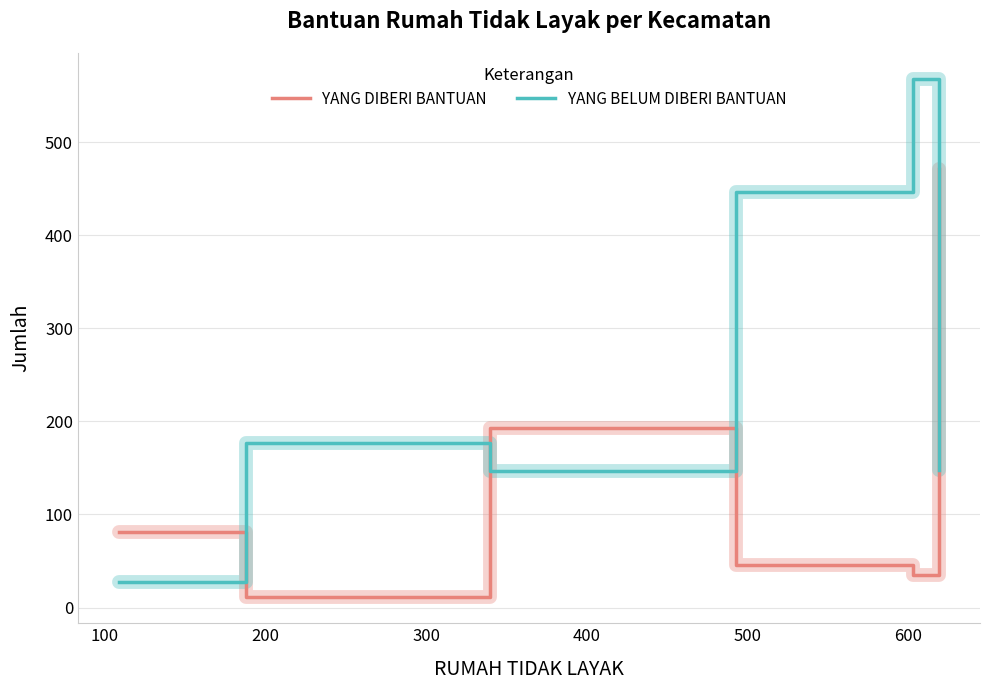

How many lines are shown in the chart?

2